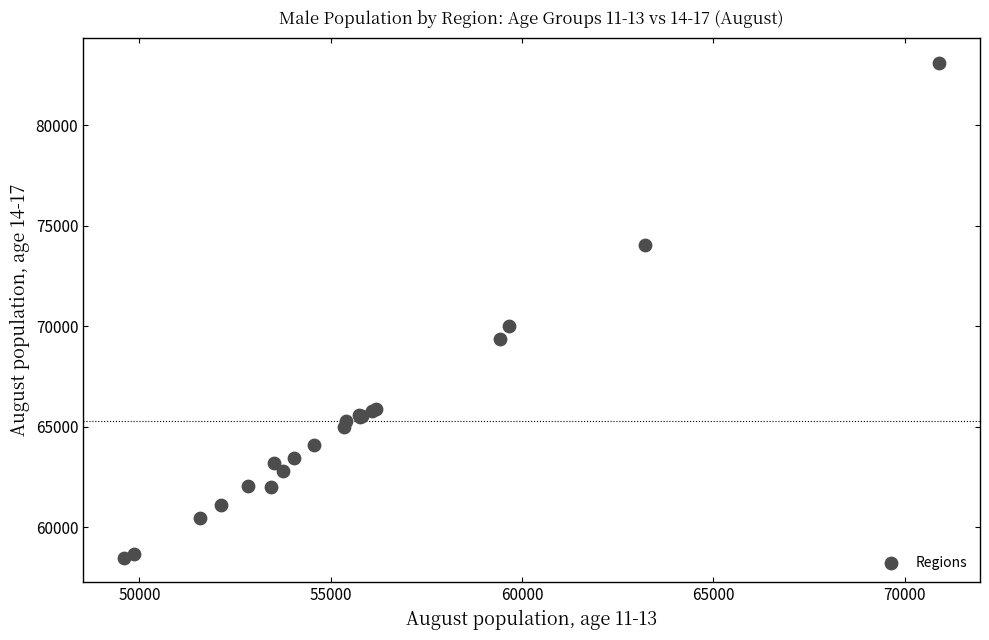

What Y value in the scatter plot is closest to 70798?

70003